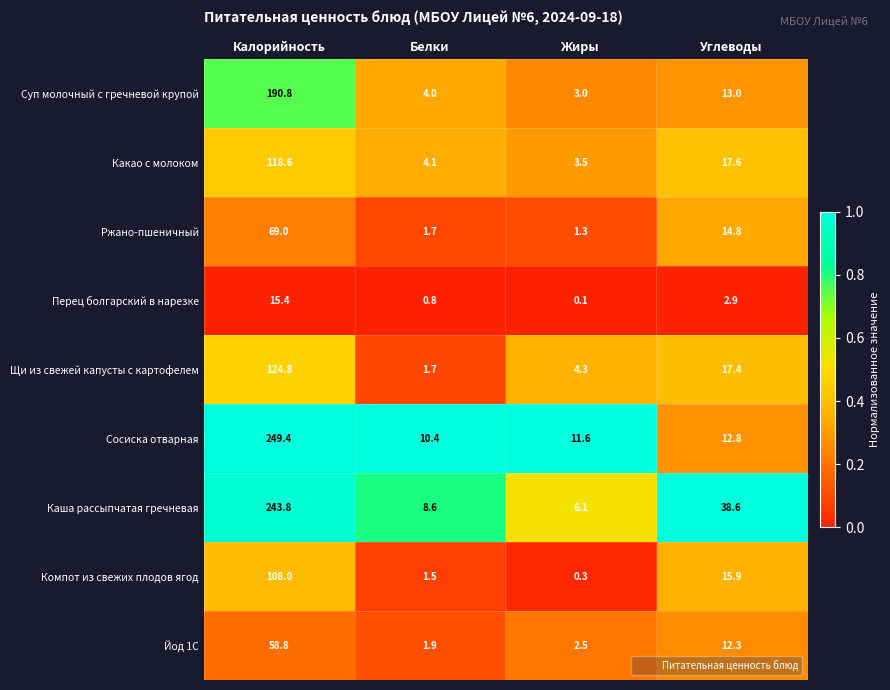

Which series has the widest spread of values?

Сосиска отварная